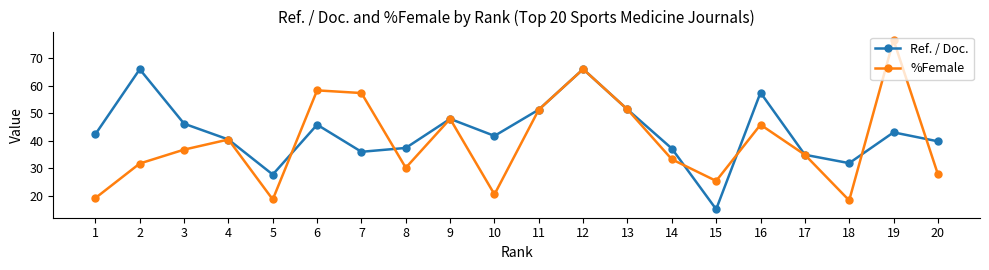

True or false: %Female and Ref. / Doc. intersect in this chart.

True